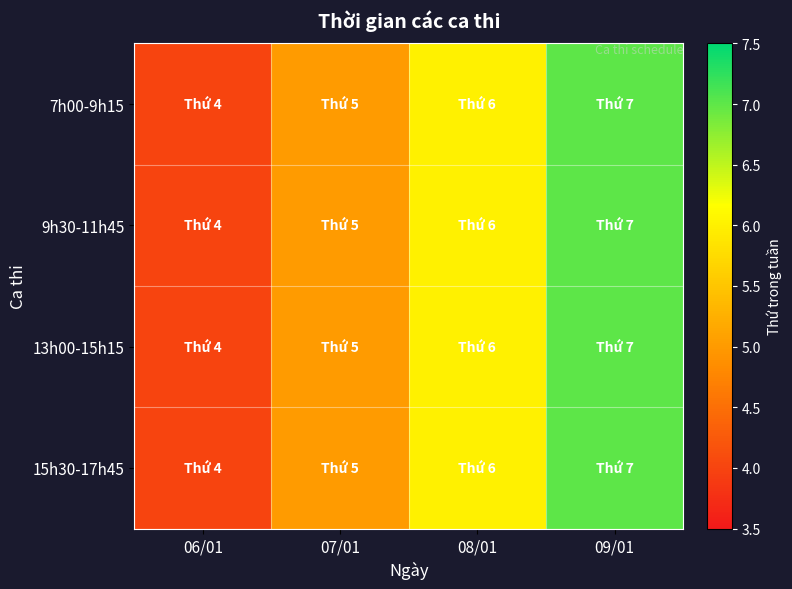

At how many categories does at least one series exceed 5?

2